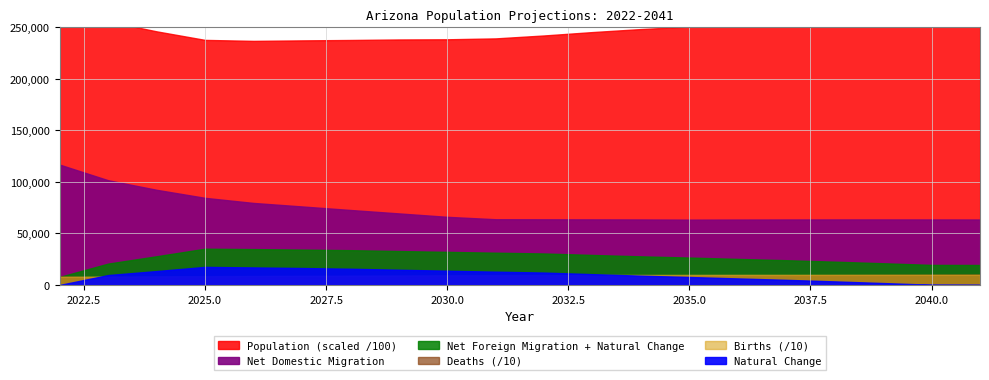

What is the total value across all series at 2040?

9486408